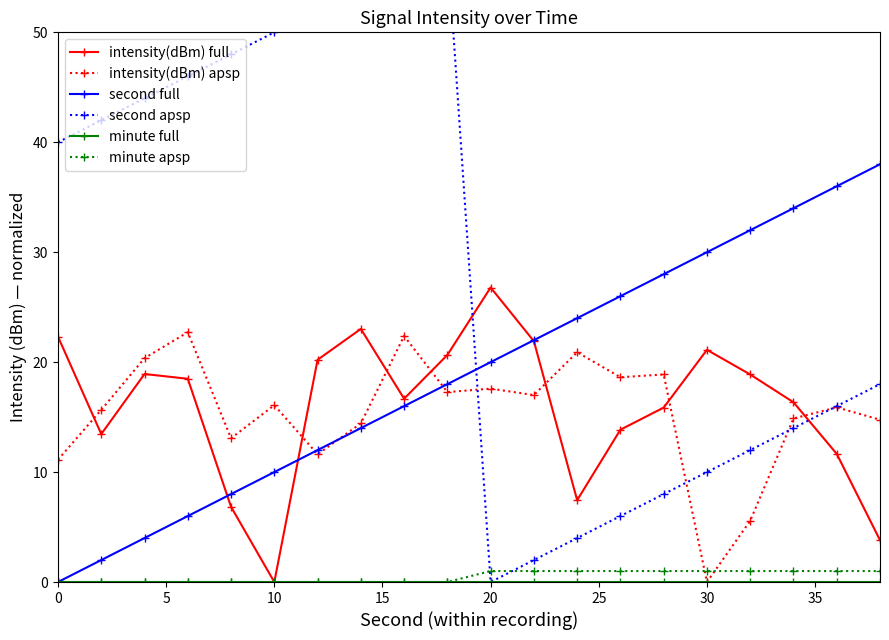

The value of intensity(dBm) apsp at 0 is 11.1. True or false?

True